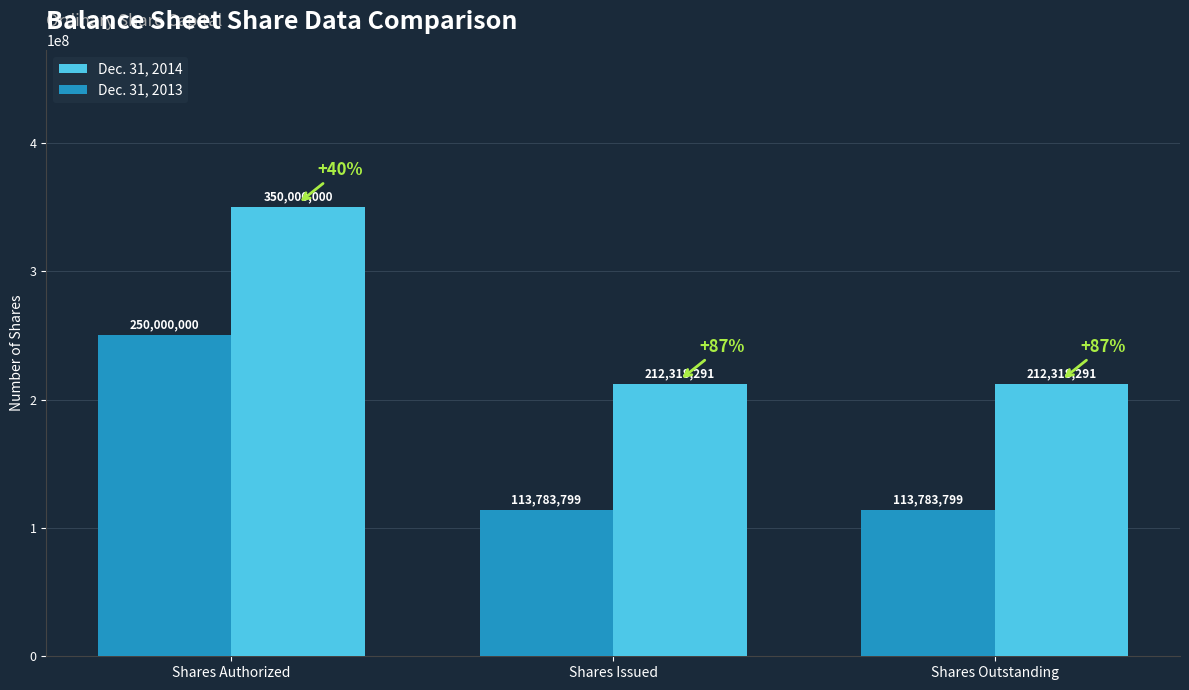

What value does the Dec. 31, 2013 series have at Shares Authorized, to the nearest 100?

250000000